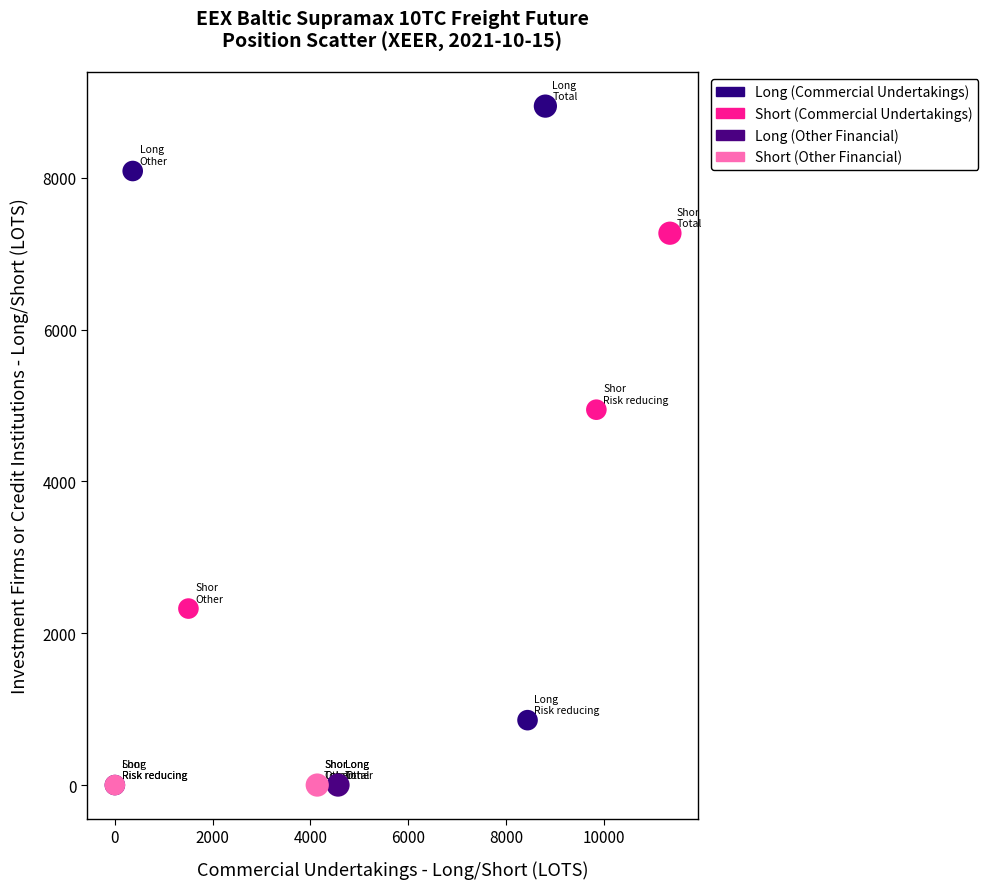

Which series reaches the maximum Y coordinate?

Long (Commercial Undertakings)